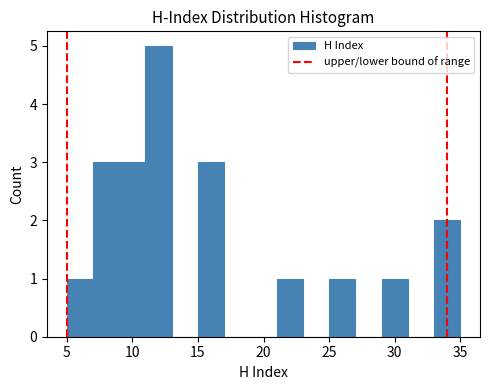

Reading left to right, transcribe this chart: for each bar, give the range it covers on the x-axis and its height. The values are not printed on the chart, so give them approximately, as read against the axis.

5 to 7: 1
7 to 9: 3
9 to 11: 3
11 to 13: 5
13 to 15: 0
15 to 17: 3
17 to 19: 0
19 to 21: 0
21 to 23: 1
23 to 25: 0
25 to 27: 1
27 to 29: 0
29 to 31: 1
31 to 33: 0
33 to 35: 2